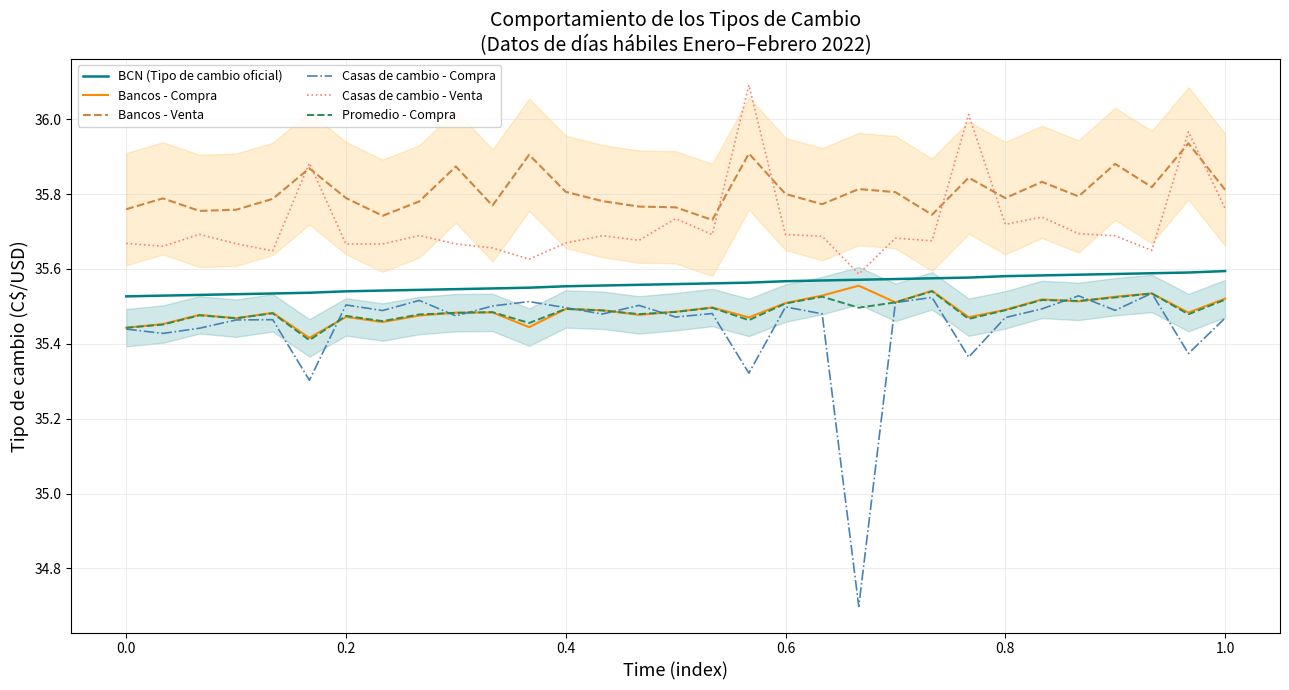

The Casas de cambio - Venta series shows 56.5 at 0.4. True or false?

False